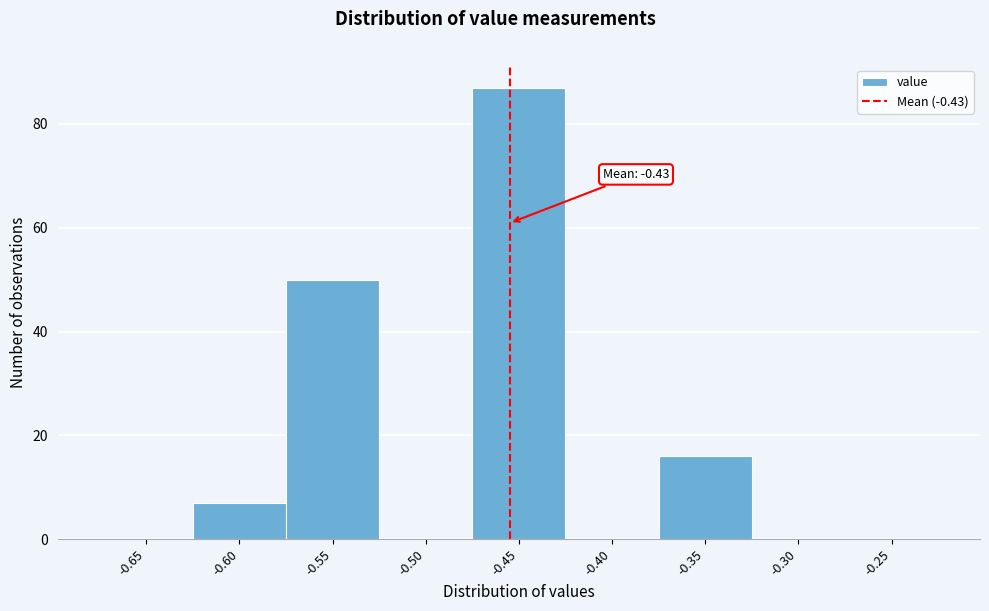

Reading left to right, extract all data points from this chart.

-0.65=0	-0.60=7	-0.55=50	-0.50=0	-0.45=87	-0.40=0	-0.35=16	-0.30=0	-0.25=0